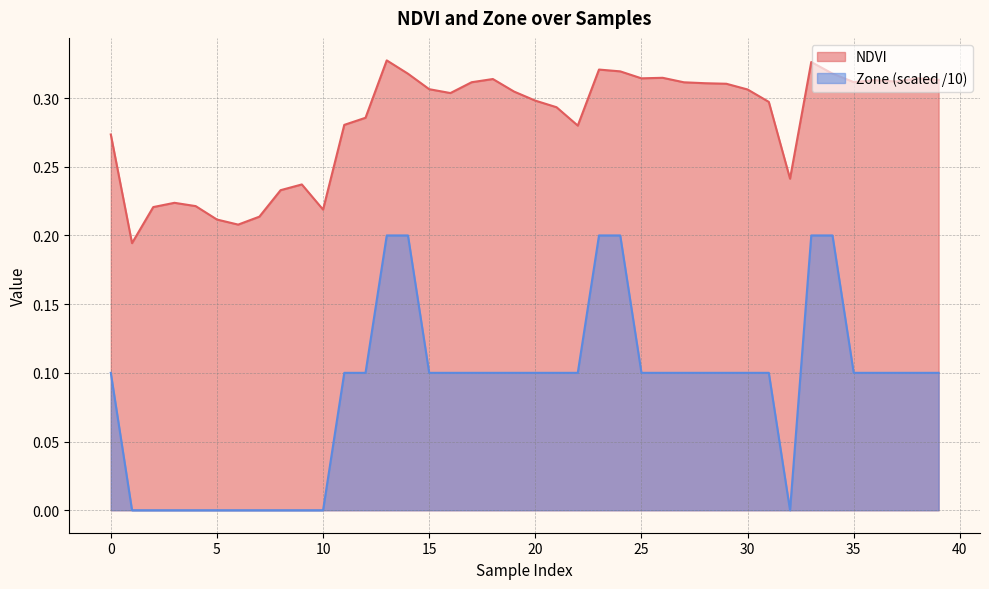

What is the greatest value displayed?

0.3